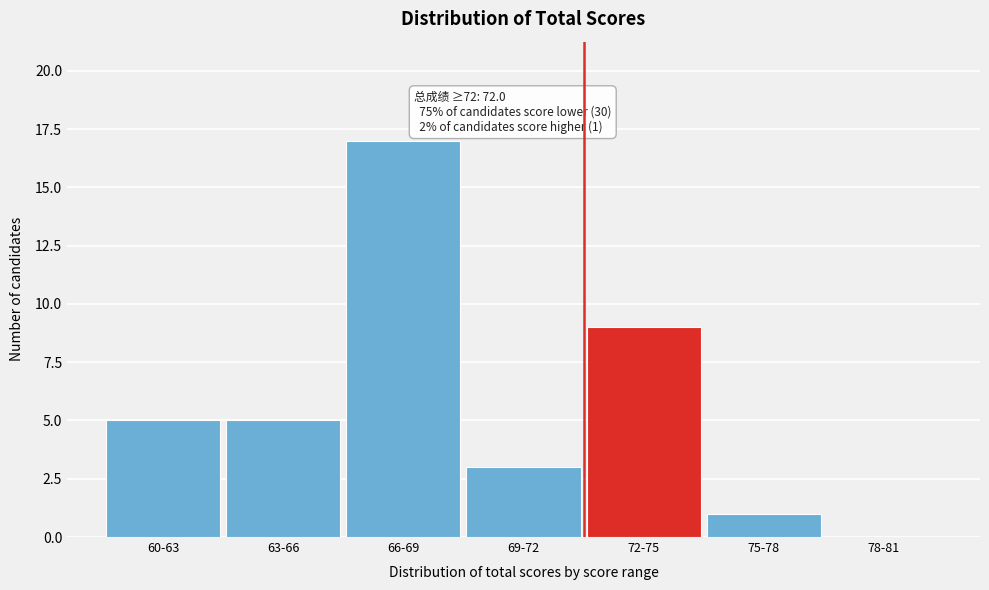

Reading right to left, extract all data points from this chart.

78-81=0	75-78=1	72-75=9	69-72=3	66-69=17	63-66=5	60-63=5